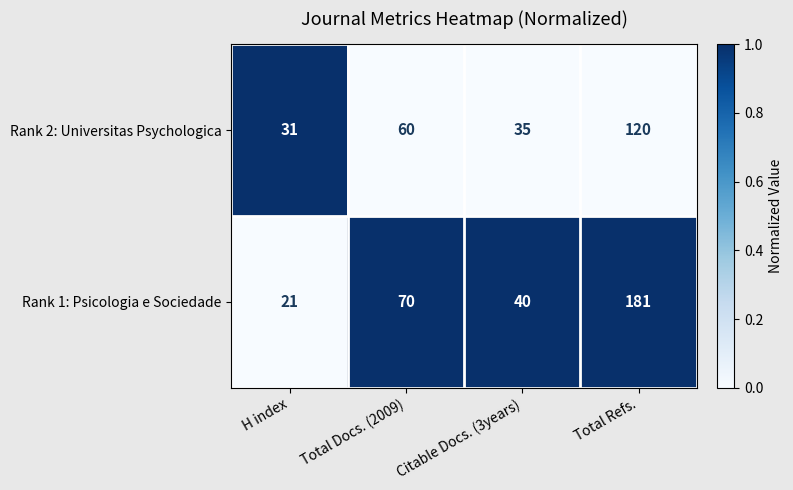

Which series changed the most between Total Docs. (2009) and Citable Docs. (3years)?

Rank 1: Psicologia e Sociedade